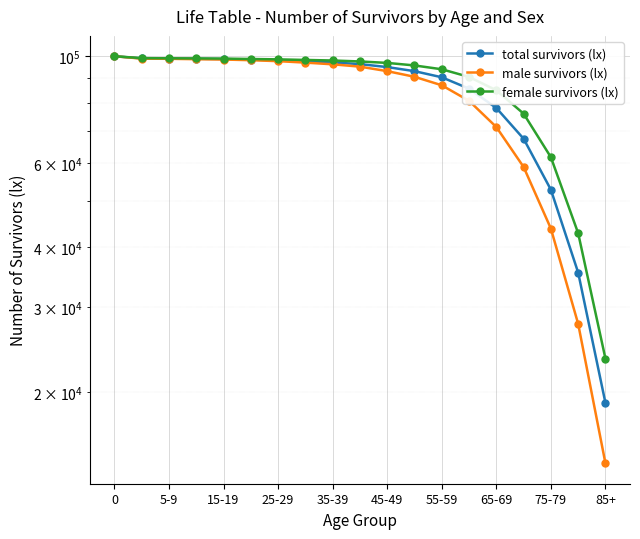

What is the smallest value displayed?

14205.4